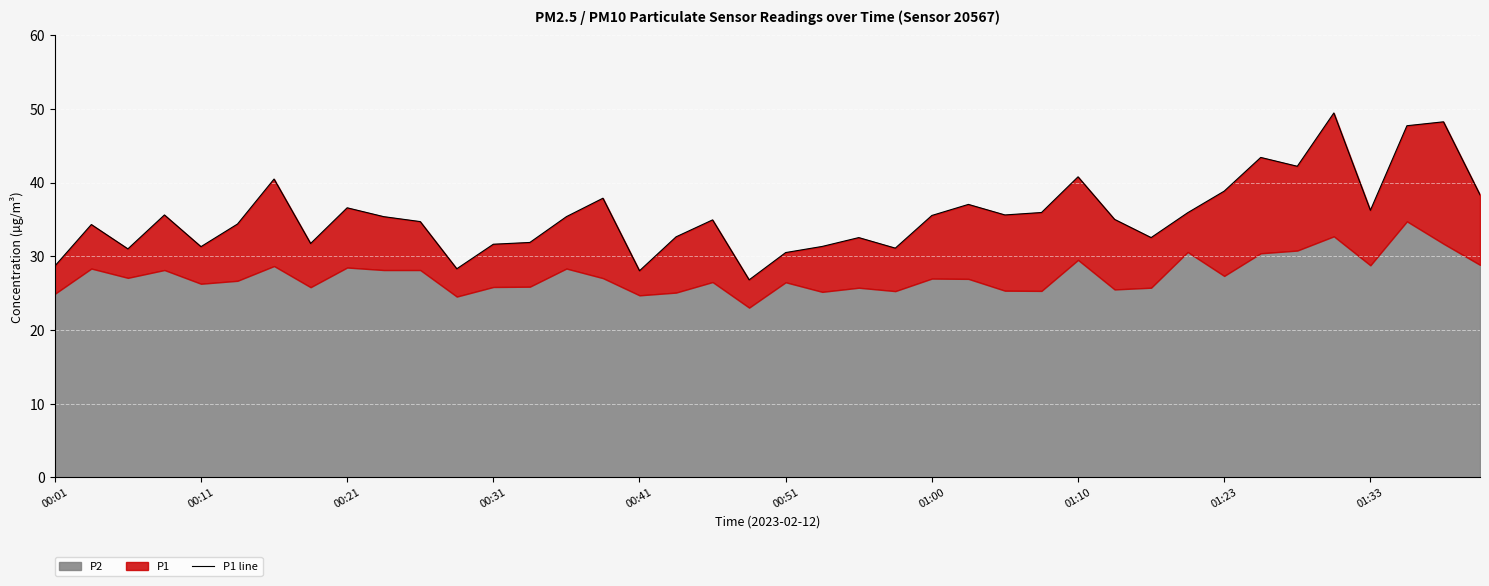

How many data points are less than 35?

19